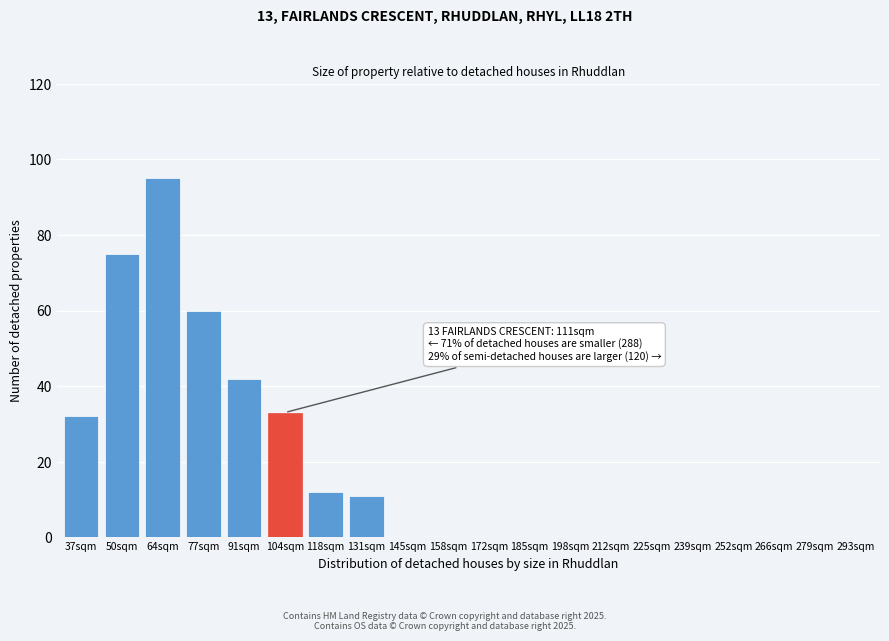

Reading right to left, what are all the values shown in this chart?

293sqm=0	279sqm=0	266sqm=0	252sqm=0	239sqm=0	225sqm=0	212sqm=0	198sqm=0	185sqm=0	172sqm=0	158sqm=0	145sqm=0	131sqm=11	118sqm=12	104sqm=33	91sqm=42	77sqm=60	64sqm=95	50sqm=75	37sqm=32